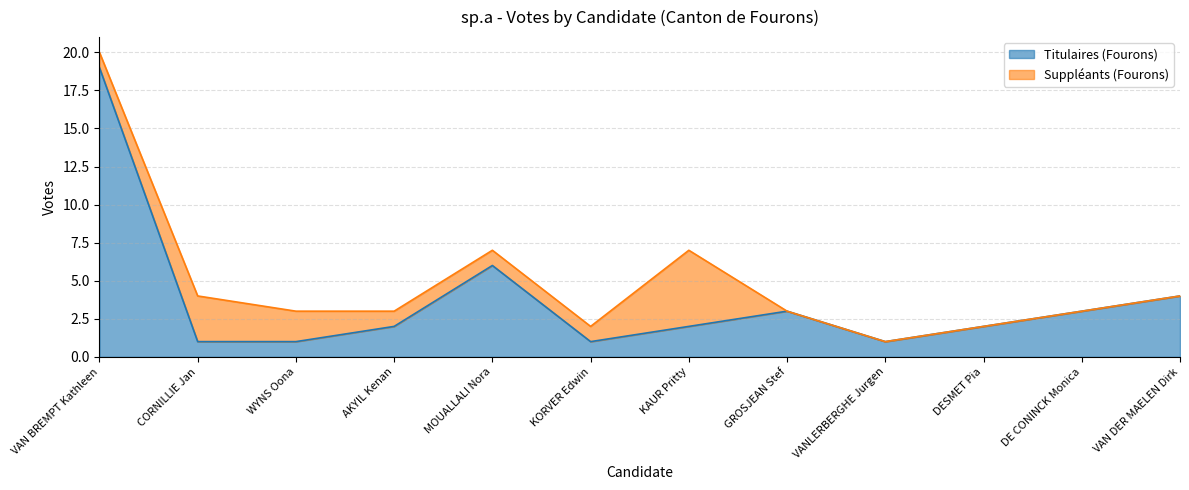

What is the sum of the values at KAUR Pritty and VANLERBERGHE Jurgen?

3